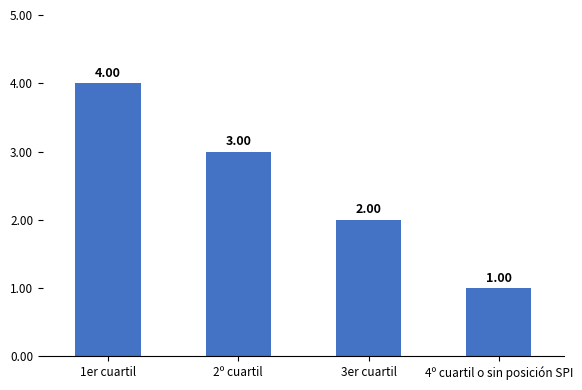

How many series are shown in this chart?

1